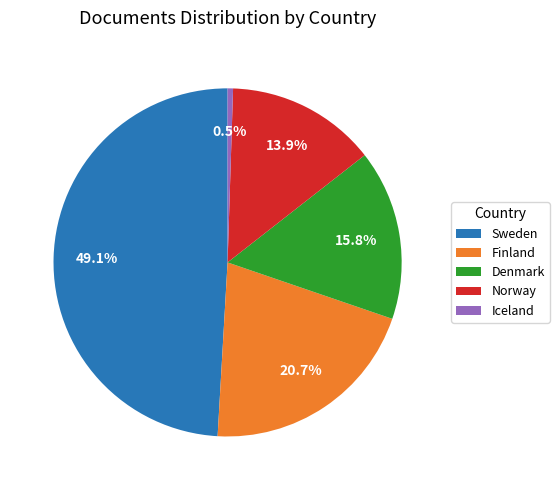

Which category has the smallest portion of the pie?

Iceland